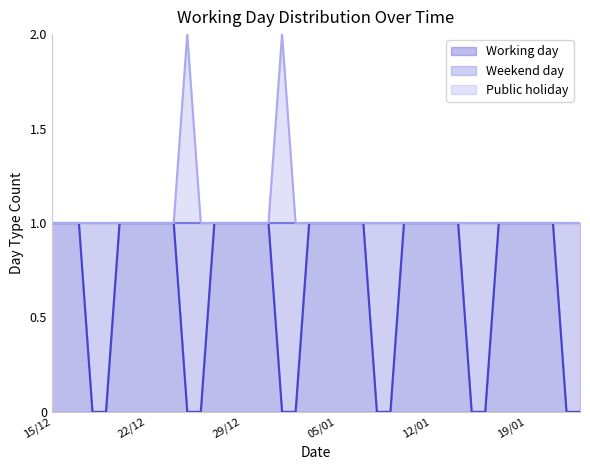

How many distinct data groups are displayed?

2